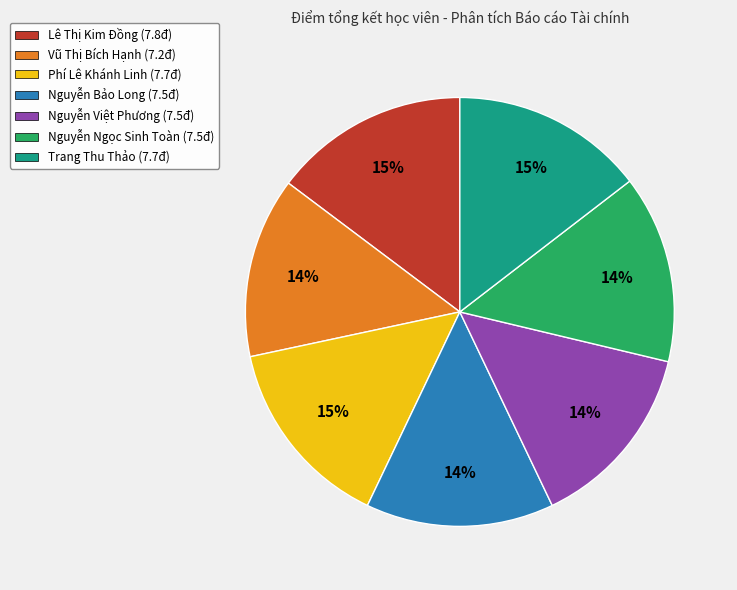

To the nearest percent, what is the combined percentage of Trang Thu Thảo (7.7đ) and Nguyễn Ngọc Sinh Toàn (7.5đ)?

29%